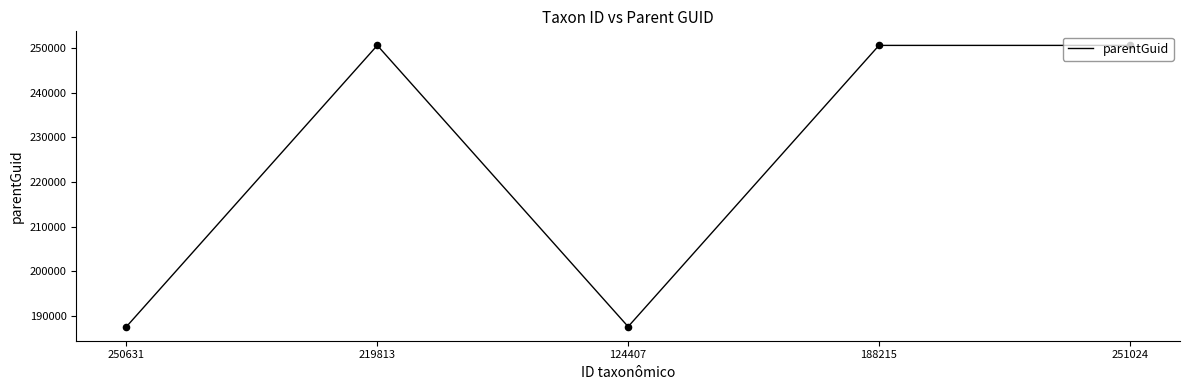

What is the ratio of the value at 188215 to the value at 251024?

1.0